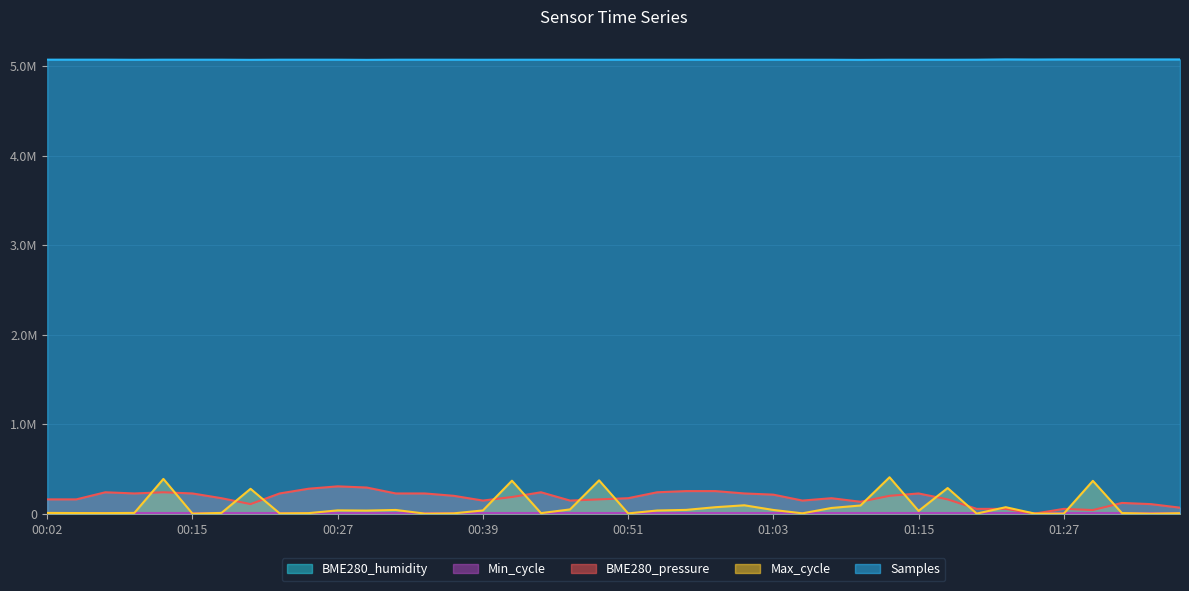

What is the difference between the maximum and minimum values in the Samples series?

5351.0